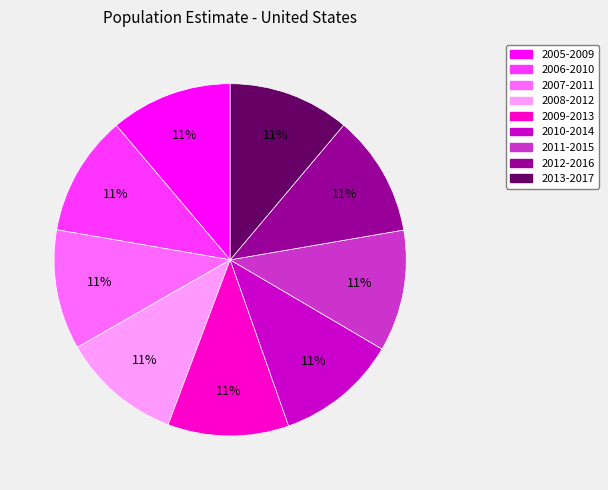

What percentage is the 2010-2014 slice, to the nearest percent?

11%